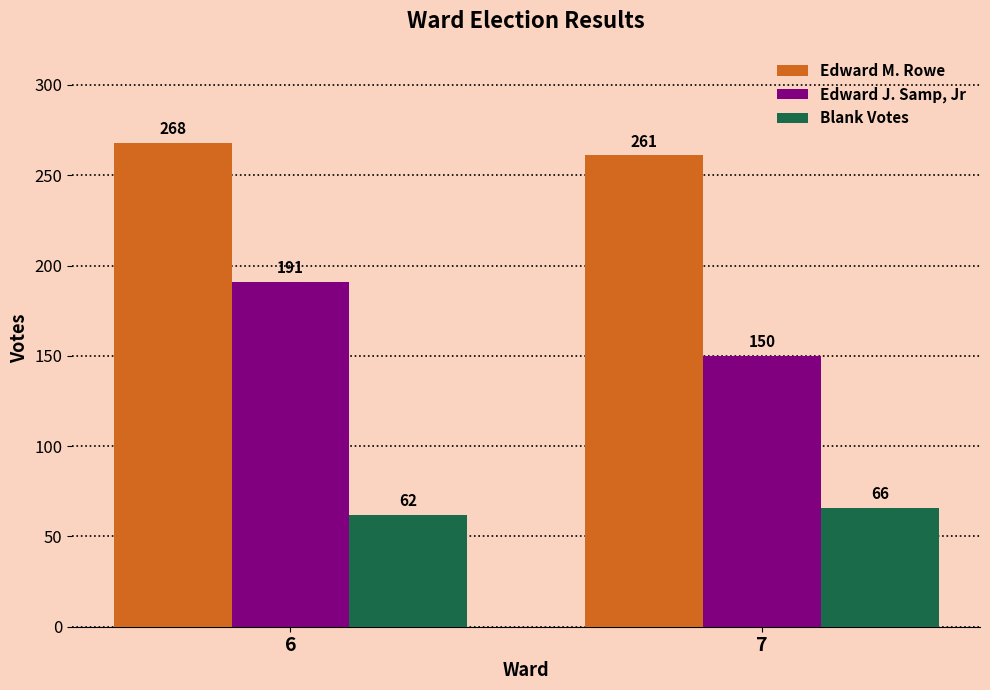

Is it true that Edward J. Samp, Jr equals 256 at 7?

False